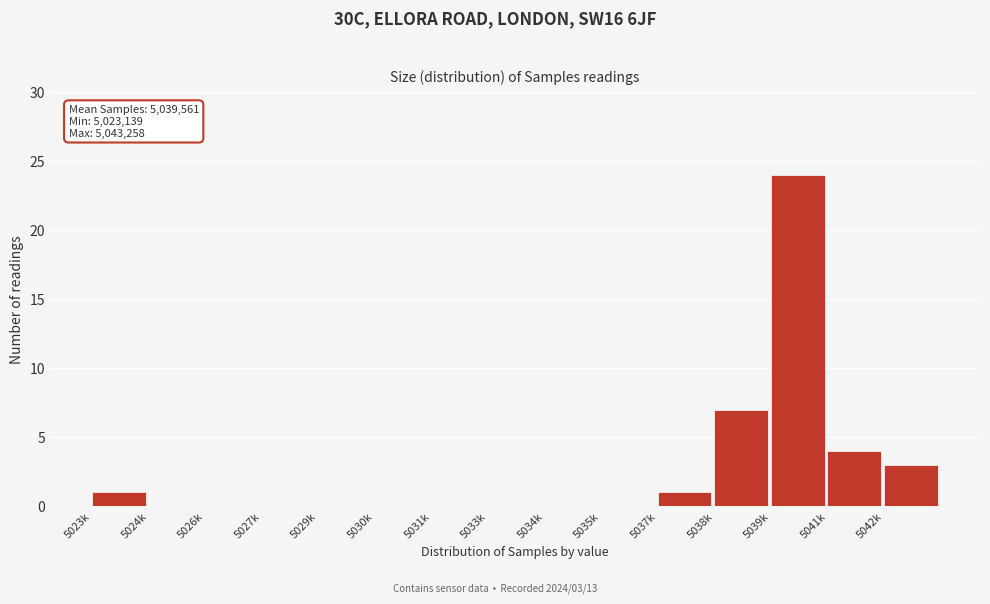

Reading left to right, extract all data points from this chart.

5023k=1	5024k=0	5026k=0	5027k=0	5029k=0	5030k=0	5031k=0	5033k=0	5034k=0	5035k=0	5037k=1	5038k=7	5039k=24	5041k=4	5042k=3